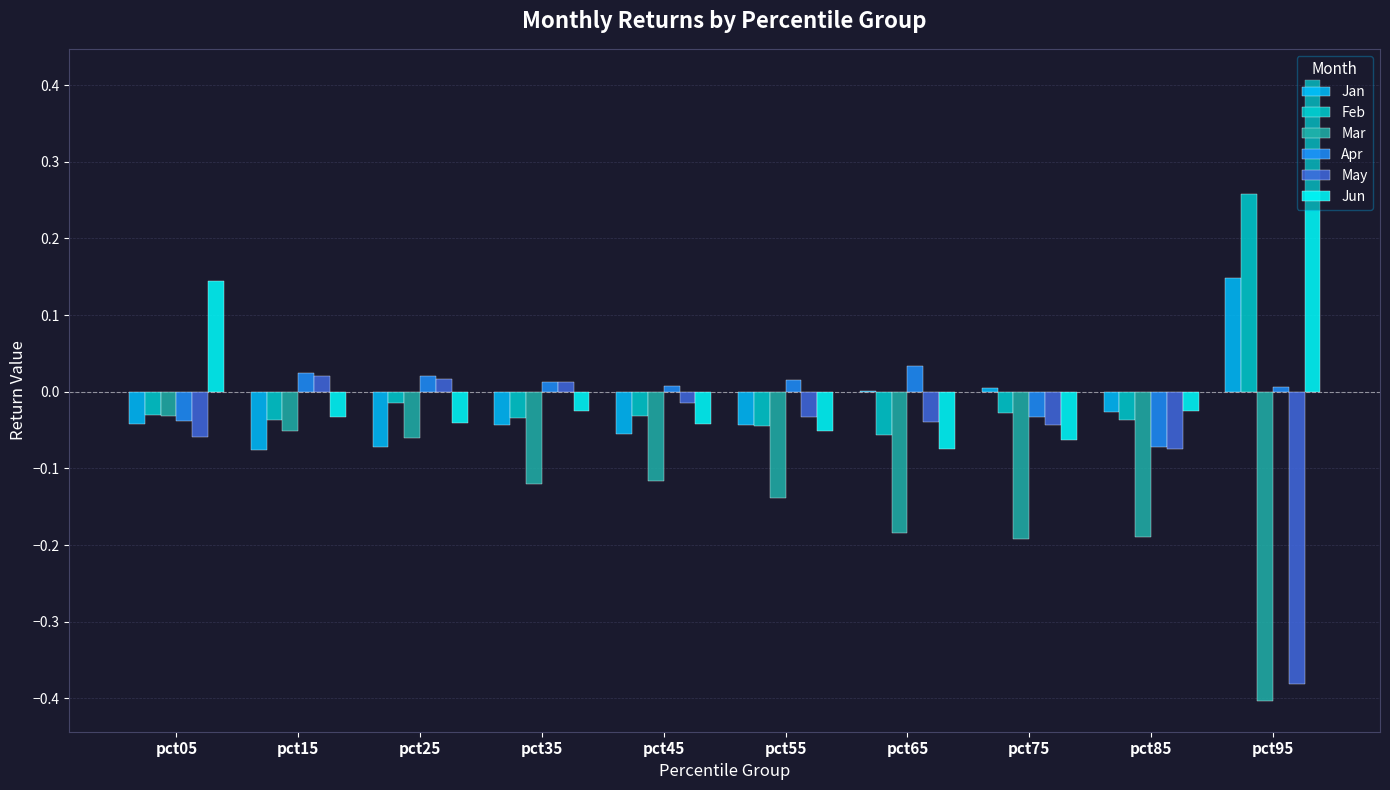

How many series are shown in this chart?

6